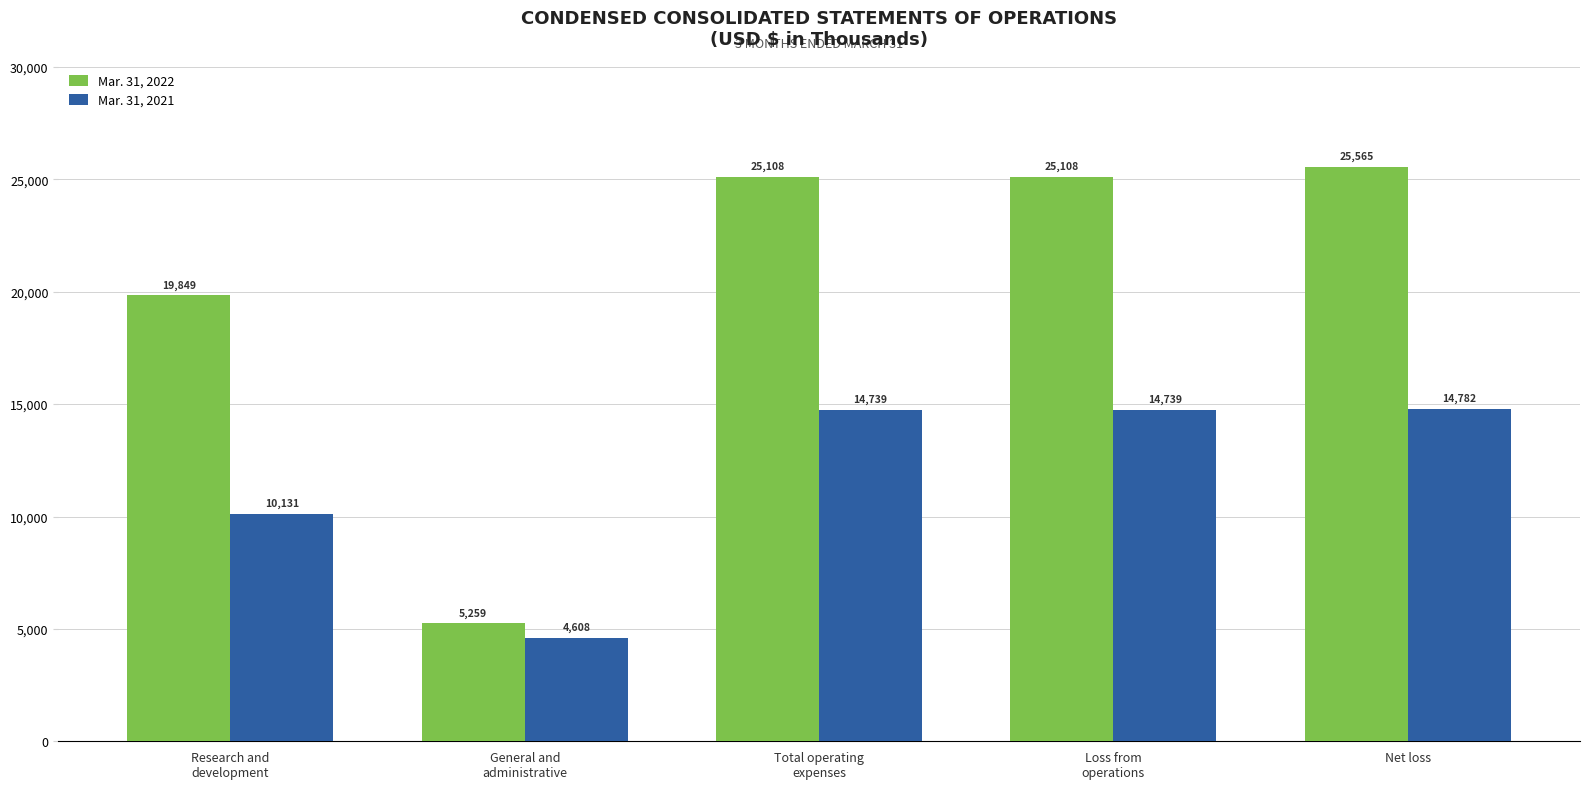

Does the chart contain any negative values?

No